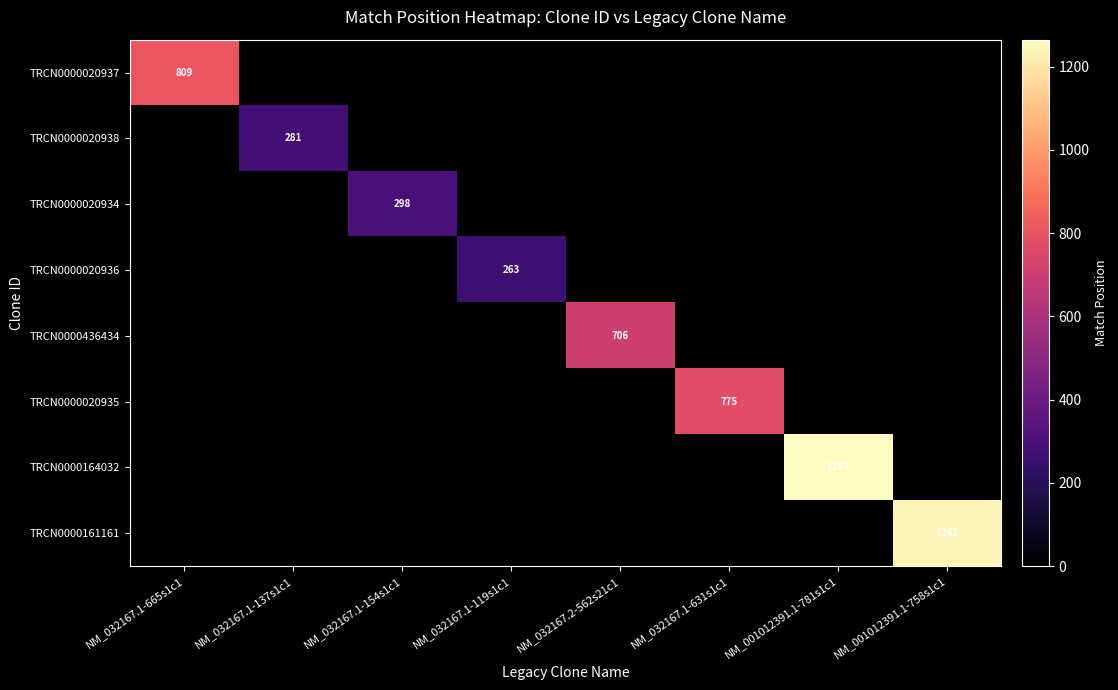

How many positive values does the TRCN0000020937 series have?

1